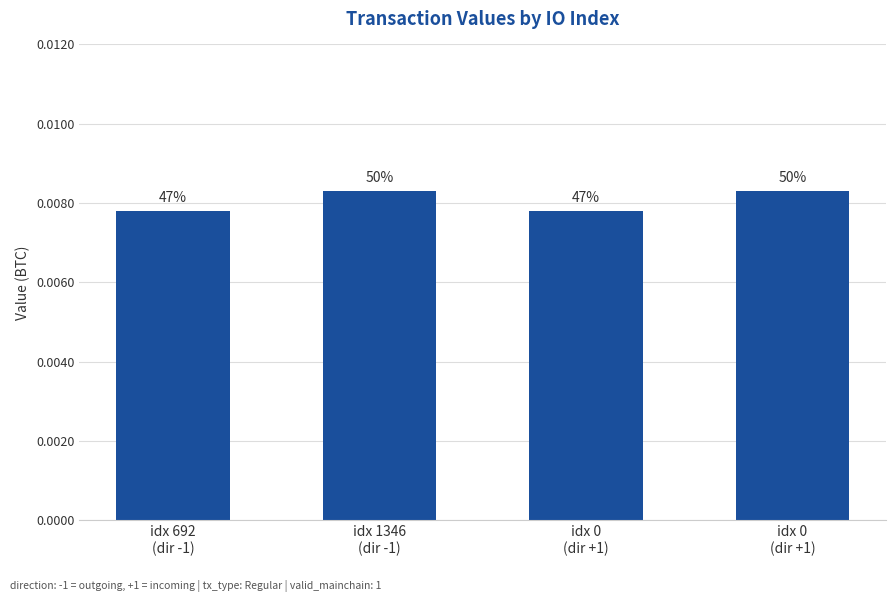

True or false: the data shows 0.0 at idx 1346
(dir -1).

False